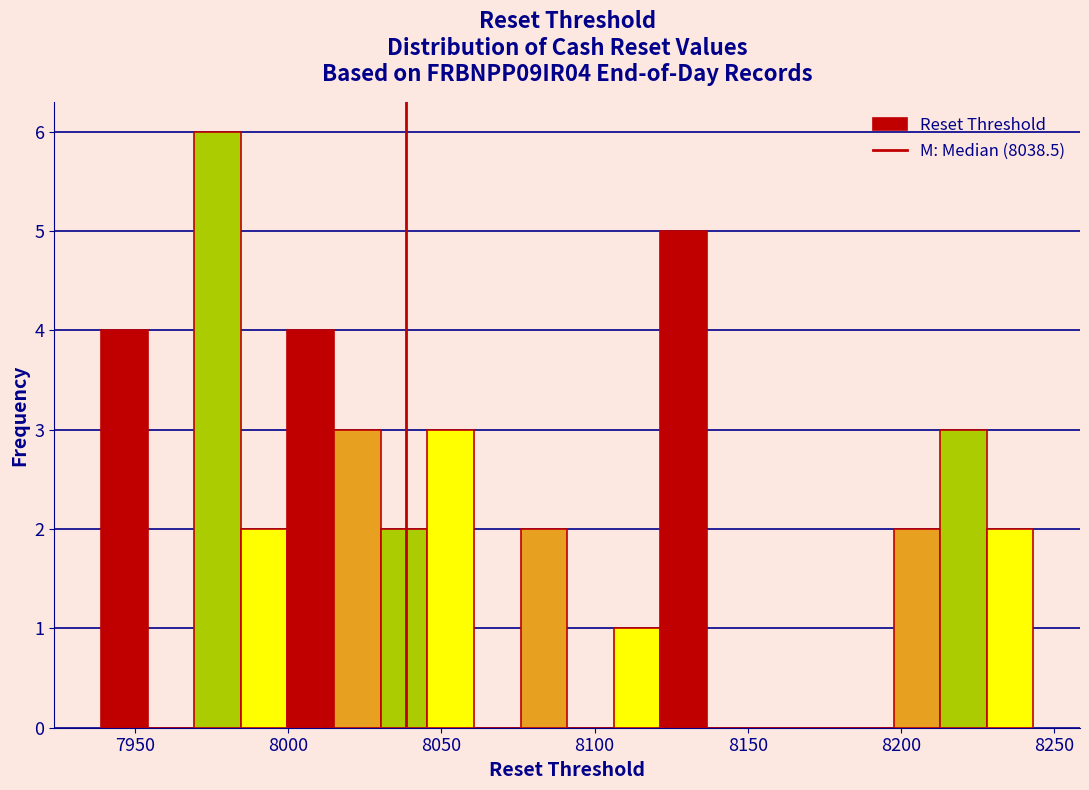

Read against the x-axis, roughly where is the centre of the tallest bar?

7975